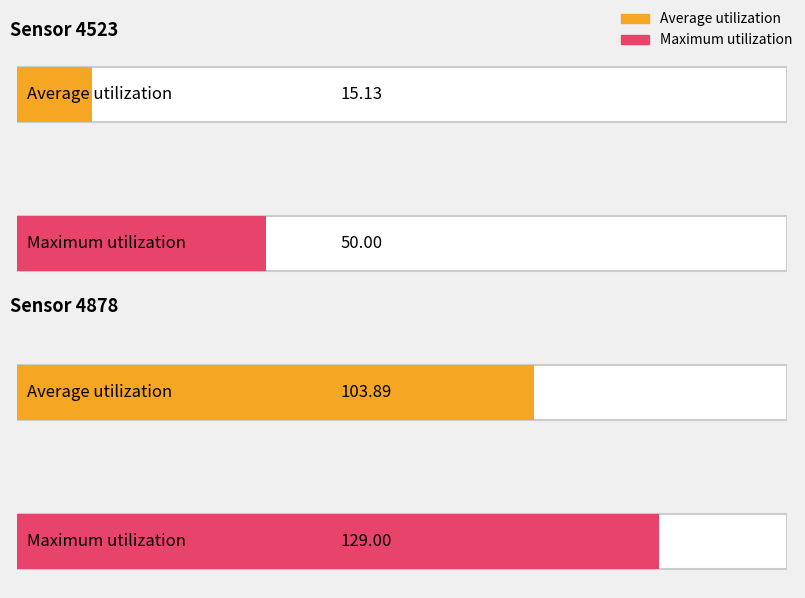

Is it true that Maximum utilization equals 49.4 at Sensor 4878?

False